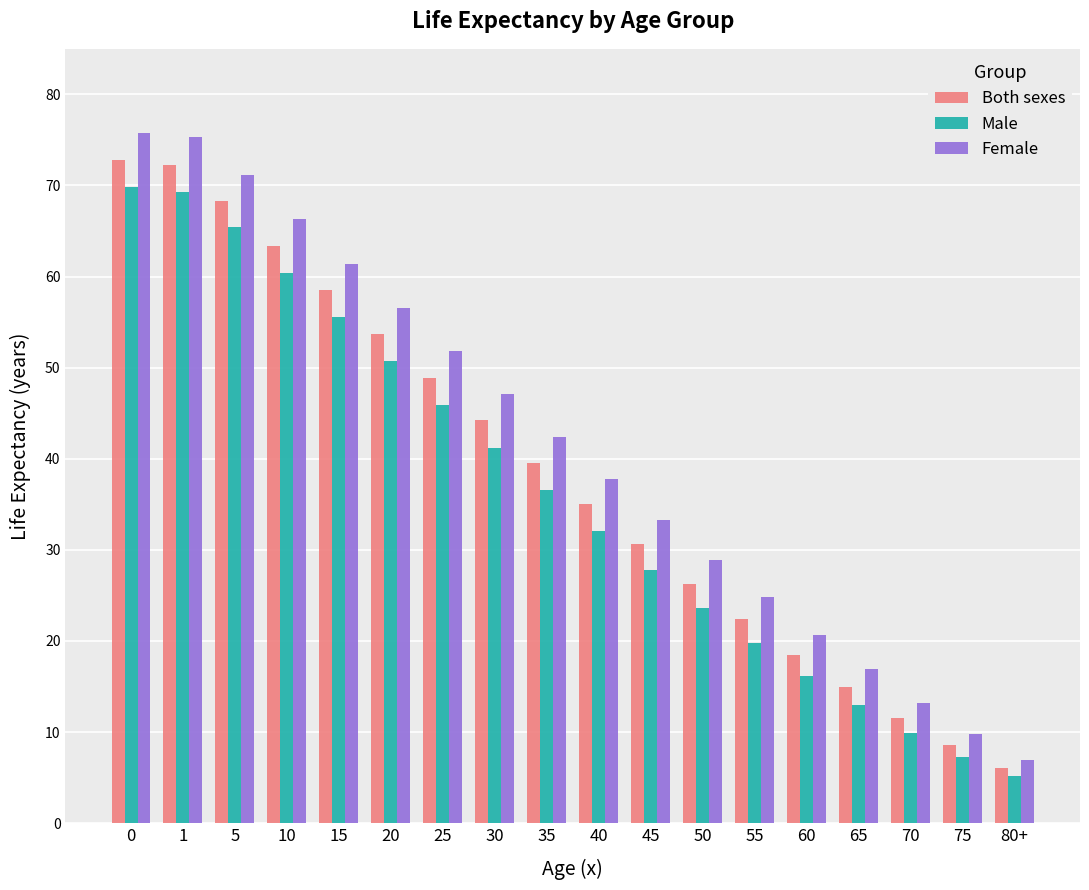

The Female series shows 37.8 at 40. True or false?

True